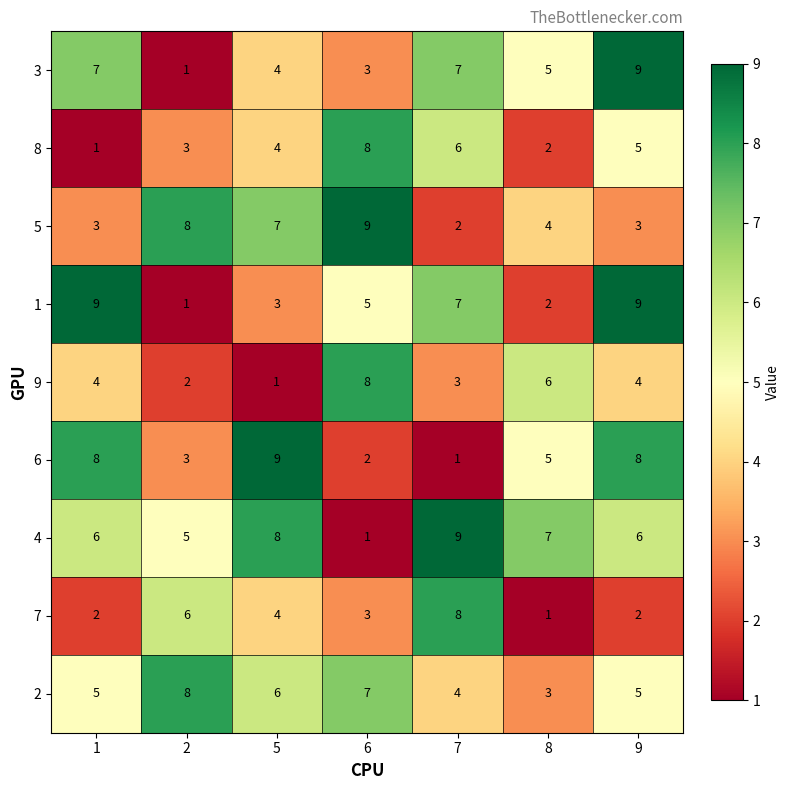

What is the difference between the maximum and minimum values in the 4 series?

8